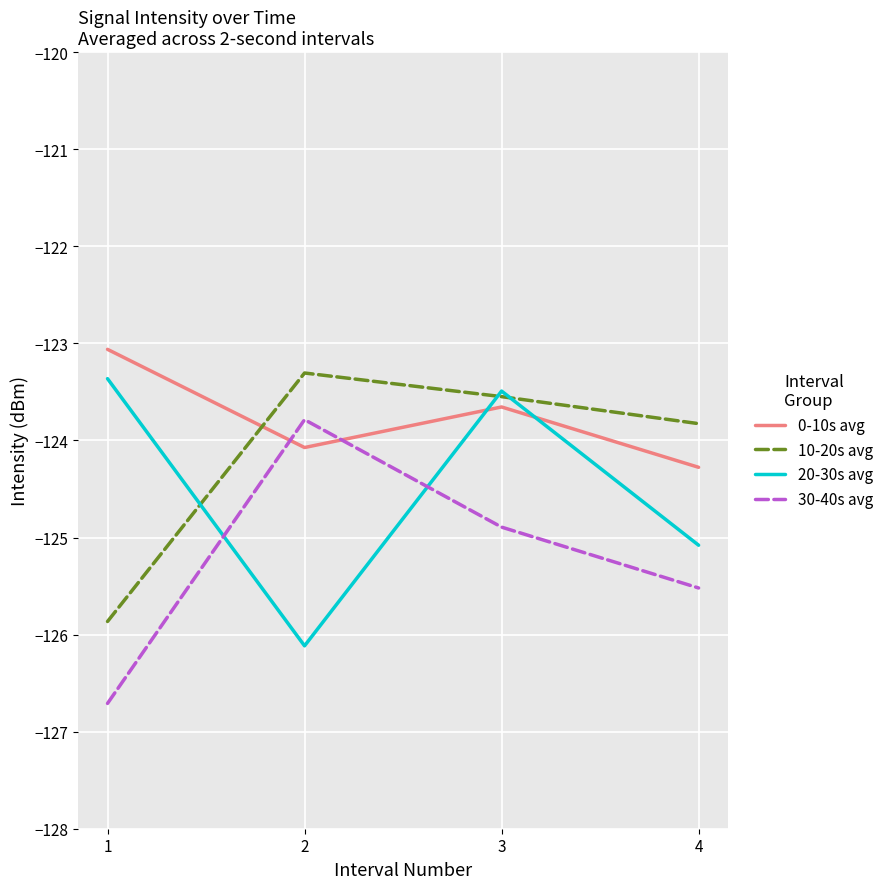

Is the value of 10-20s avg at 1 greater than the value of 0-10s avg at 4?

No